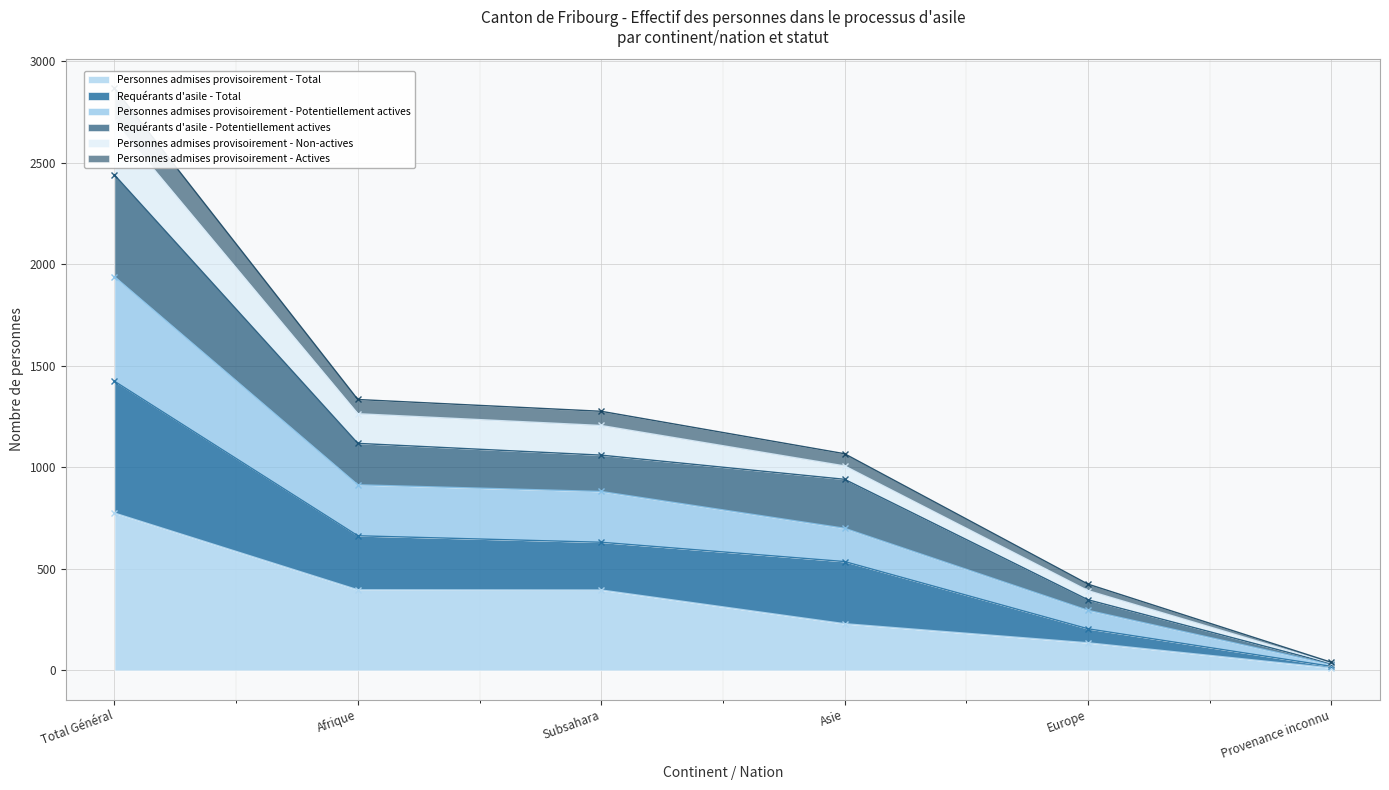

At which label does Personnes admises provisoirement - Total reach its peak?

Total Général